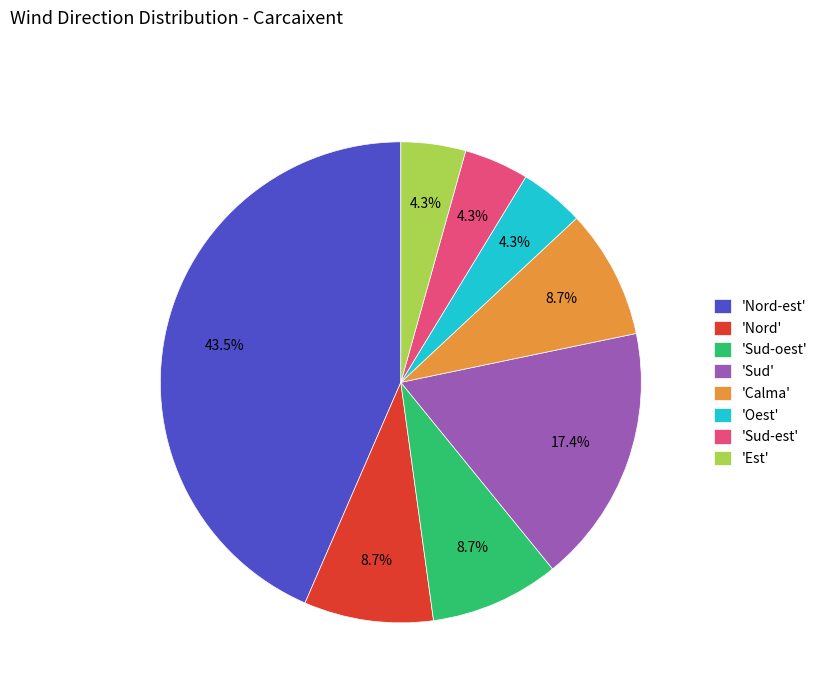

Is there a majority slice in this chart?

No